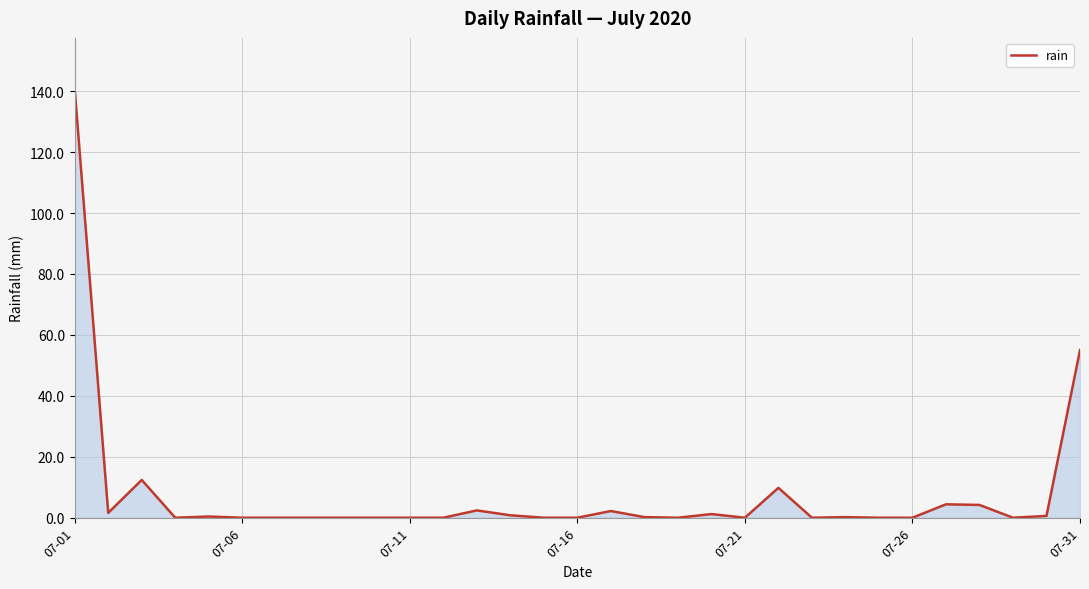

Does the chart have visible grid lines?

Yes